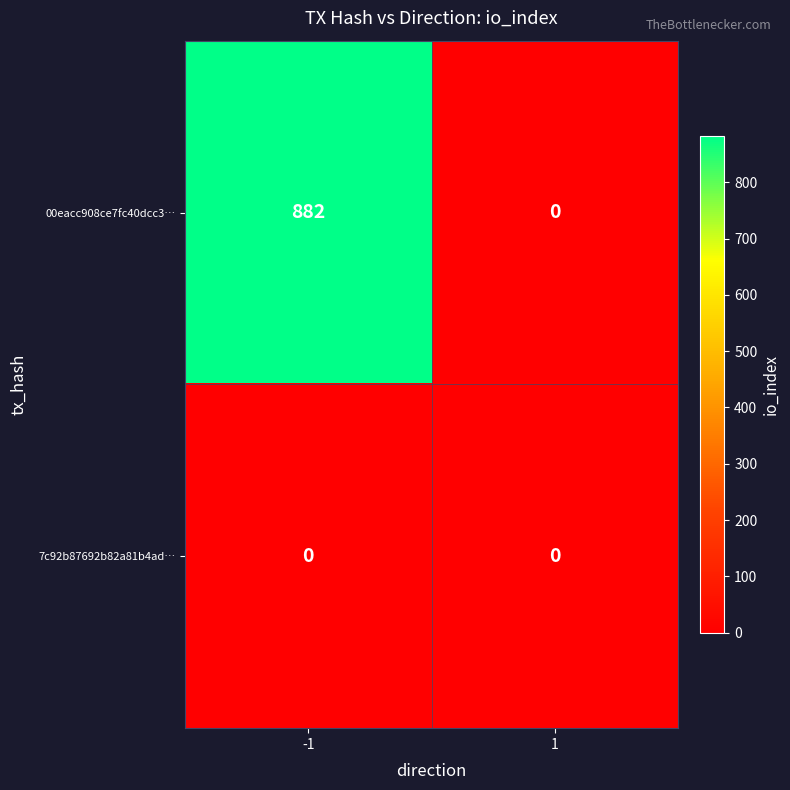

Rank the series by their maximum value, from highest to lowest.

00eacc908ce7fc40dcc3…, 7c92b87692b82a81b4ad…